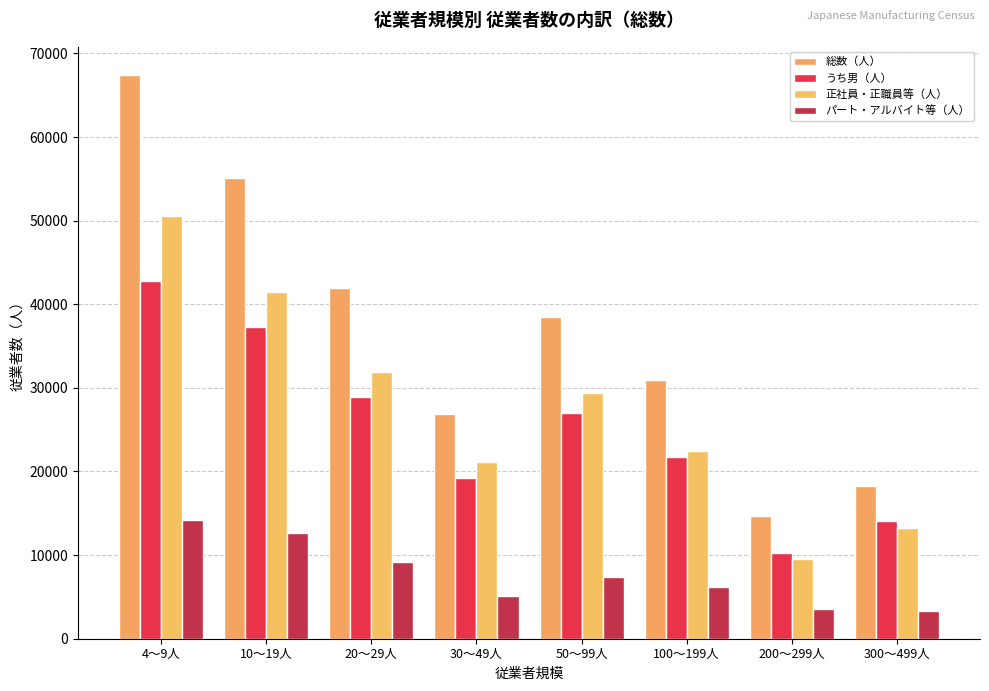

How many groups of bars are there?

8